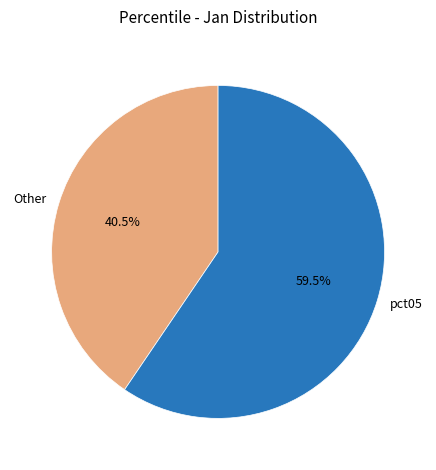

What portion of the pie excludes Other?

59.5%